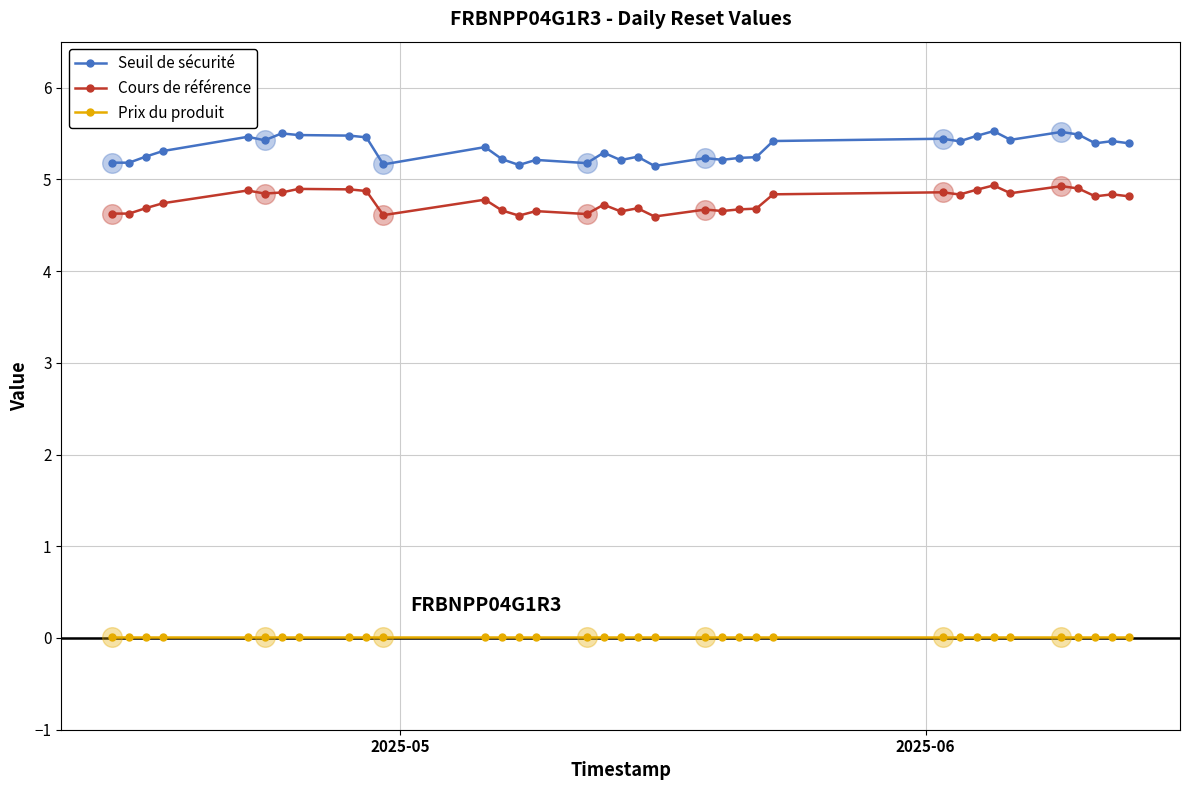

Which series has the largest range (max minus min)?

Seuil de sécurité